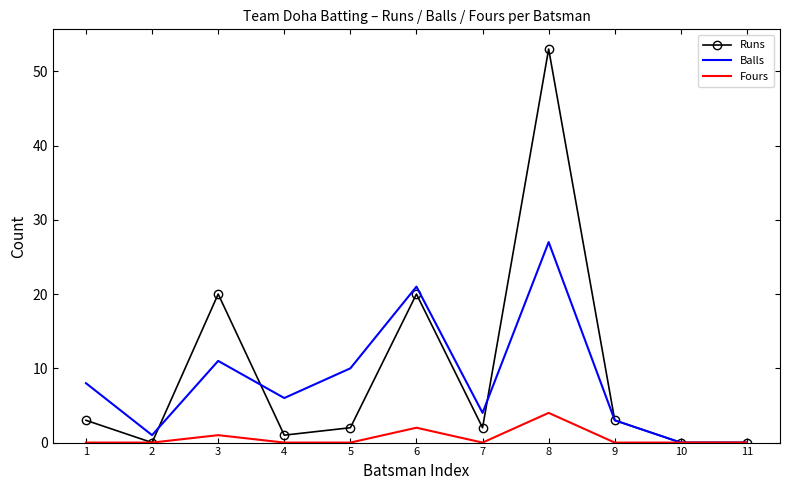

True or false: Balls has a value of 9 at 11.

False